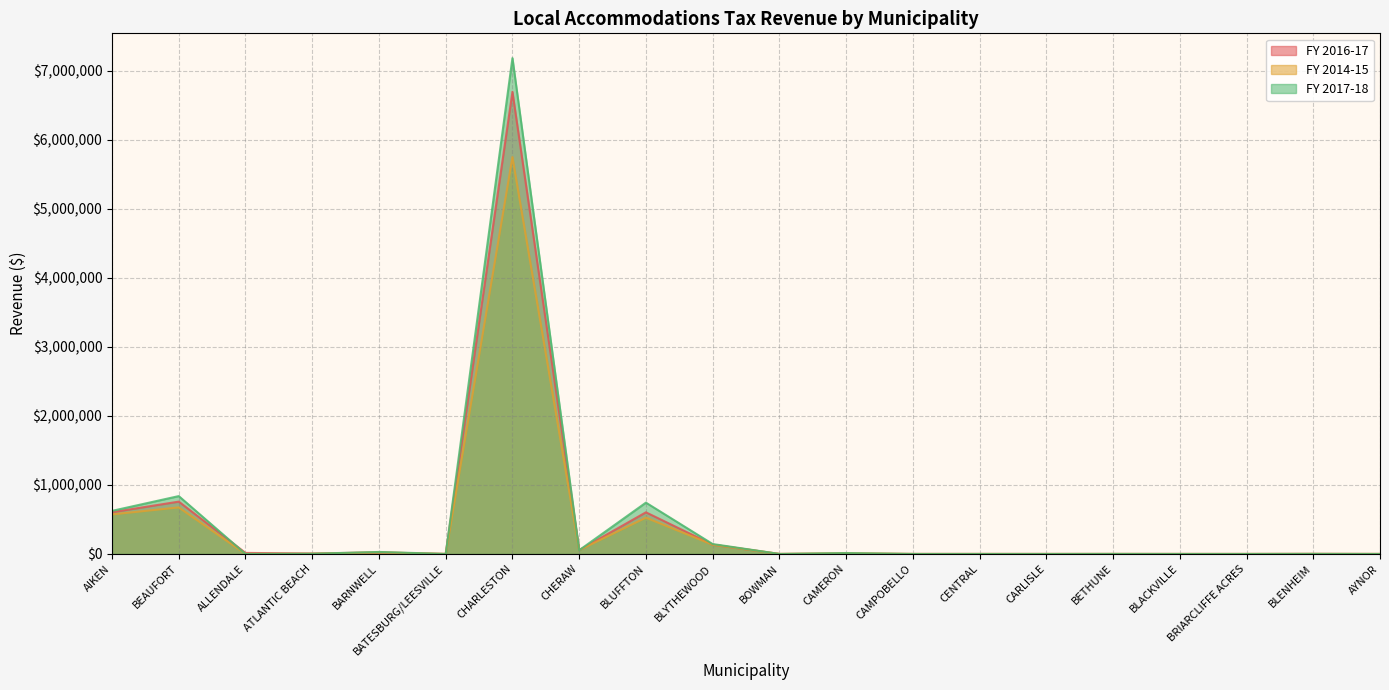

Which series changed the most between BATESBURG/LEESVILLE and BLYTHEWOOD?

FY 2017-18